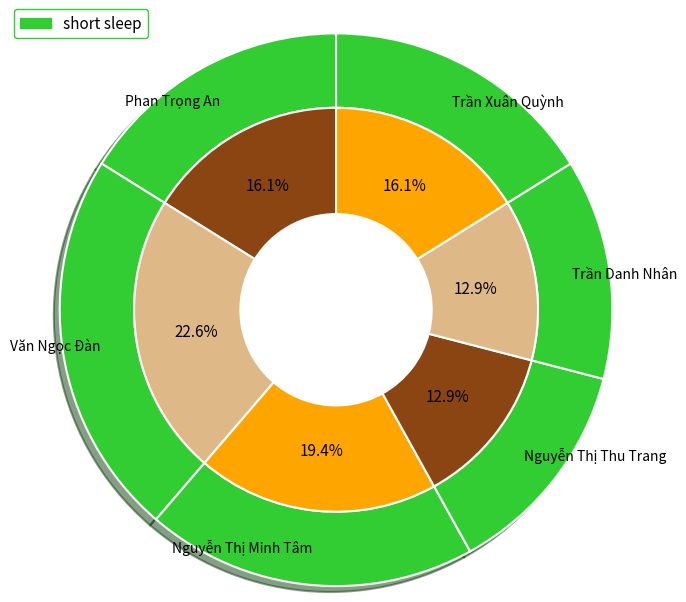

Is it true that Nguyễn Thị Thu Trang is 21% of the pie?

False